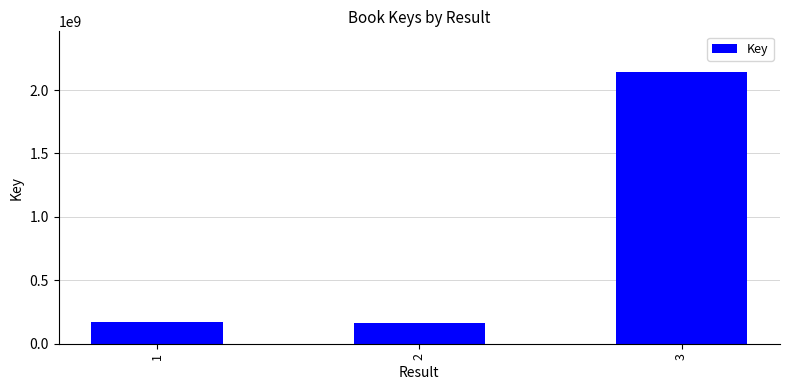

What is the sum of all values?

2477725841